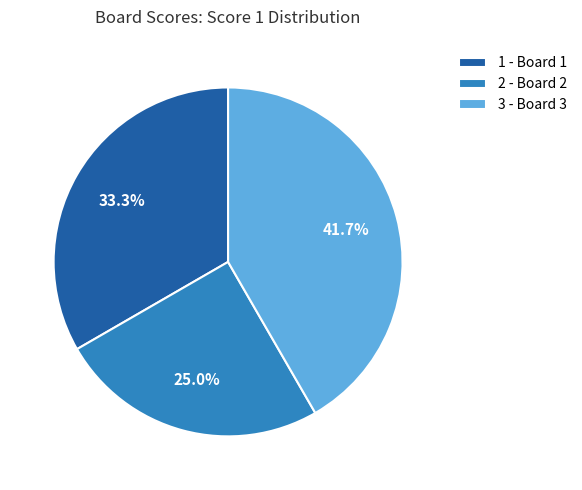

What is the smallest slice in the pie chart?

2